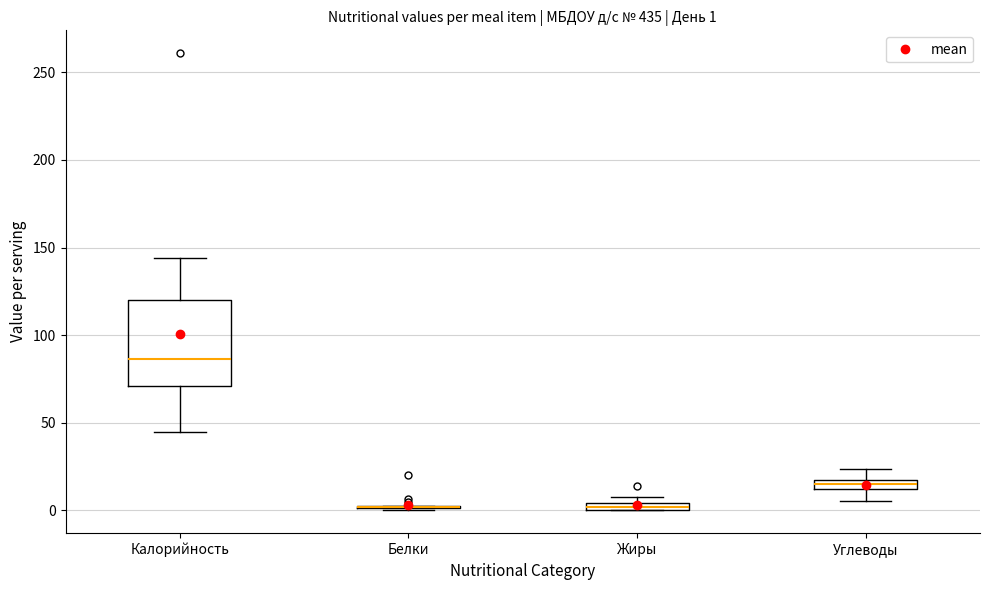

Comparing the boxes themselves (not the whiskers), which one is the tallest?

Калорийность